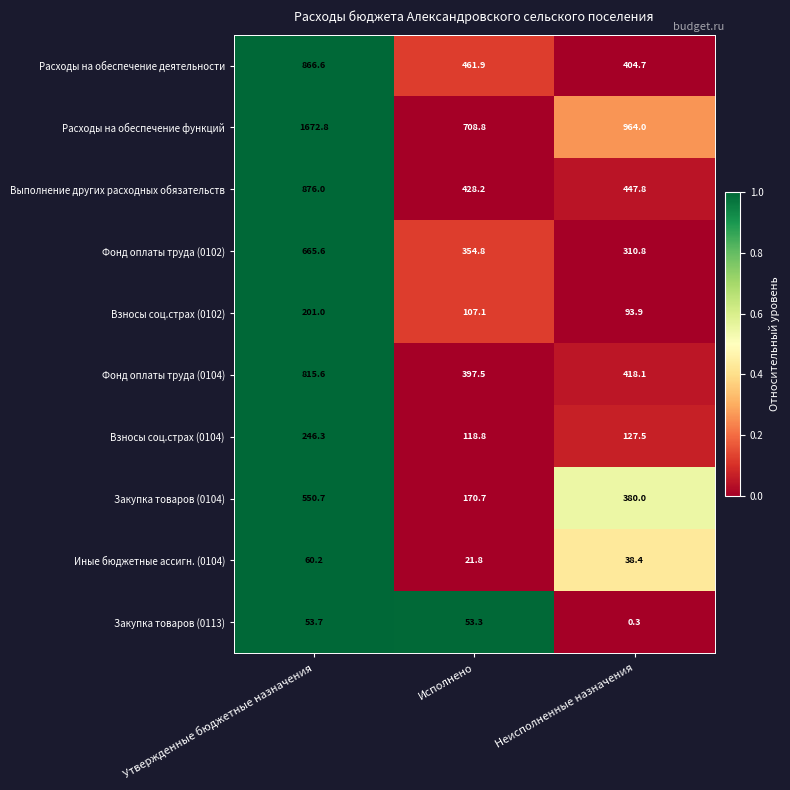

At which category does the chart reach its peak across all series?

Утвержденные бюджетные назначения